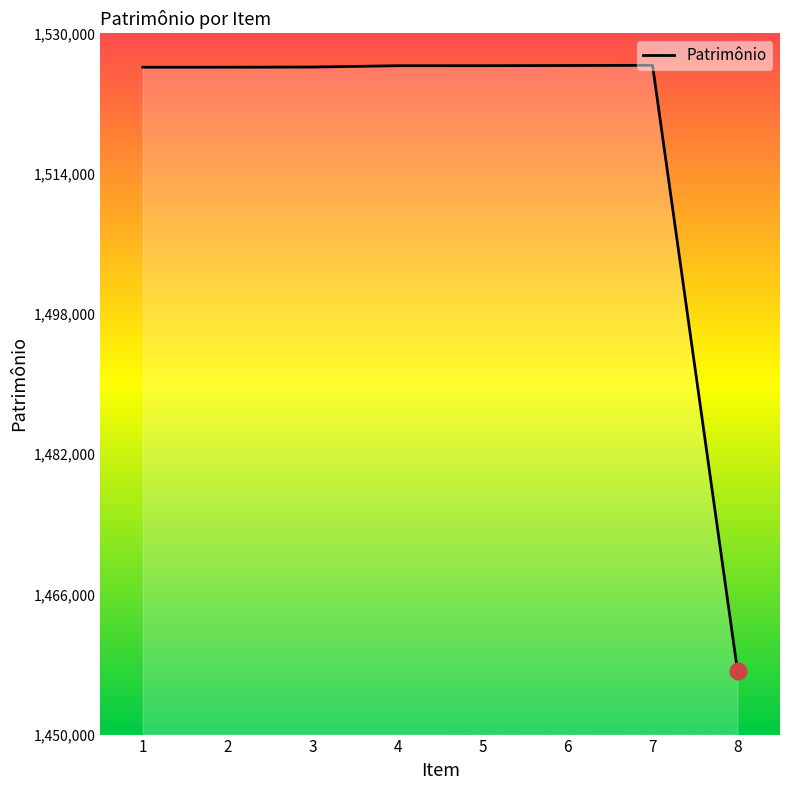

What is the greatest value displayed?

1526352